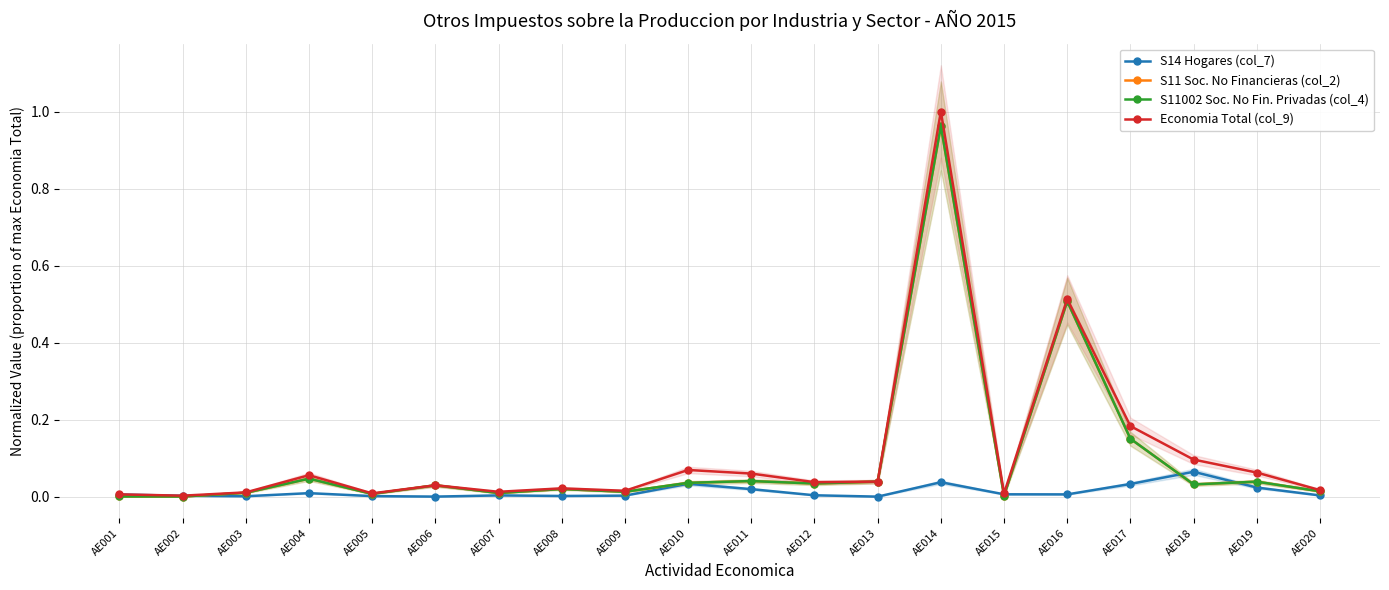

The S14 Hogares (col_7) series shows 0.0 at AE009. True or false?

False